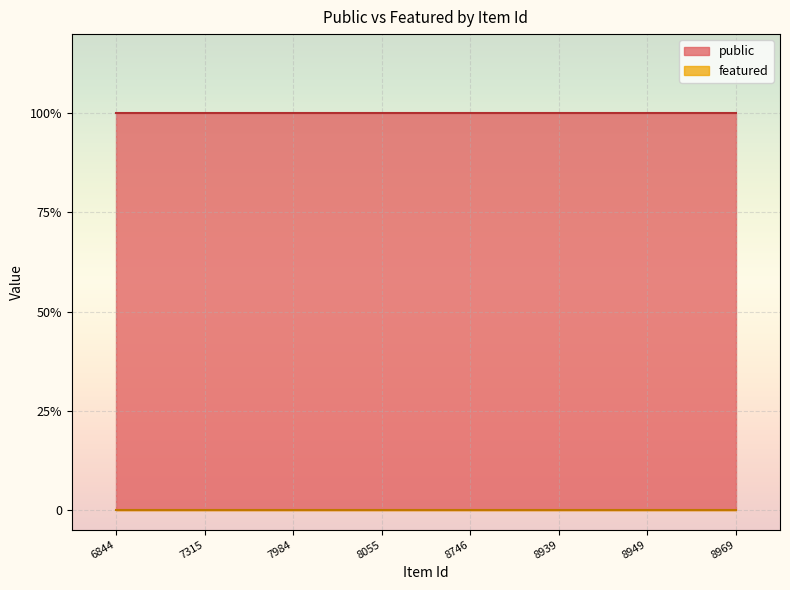

Which has a higher value, 8055 or 8746?

8055